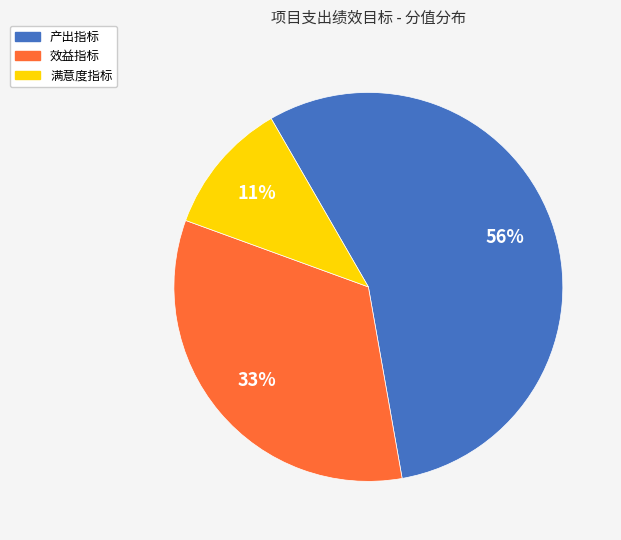

Is it true that 产出指标 is 56% of the pie?

True